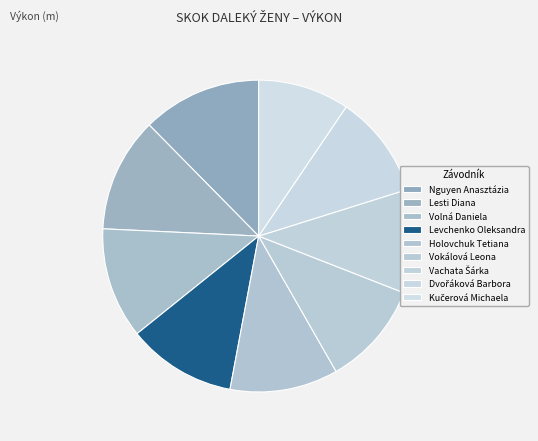

To the nearest percent, what percentage of the pie is Lesti Diana?

12%